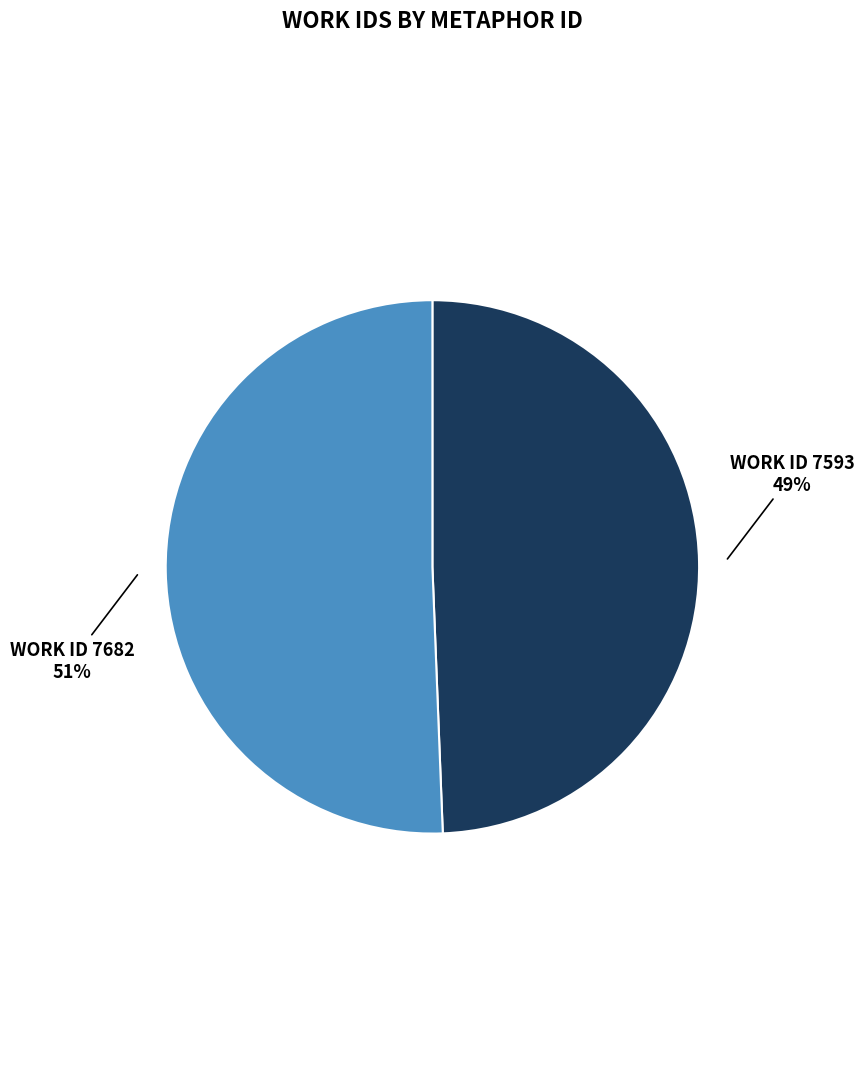

How many segments does this pie chart have?

2